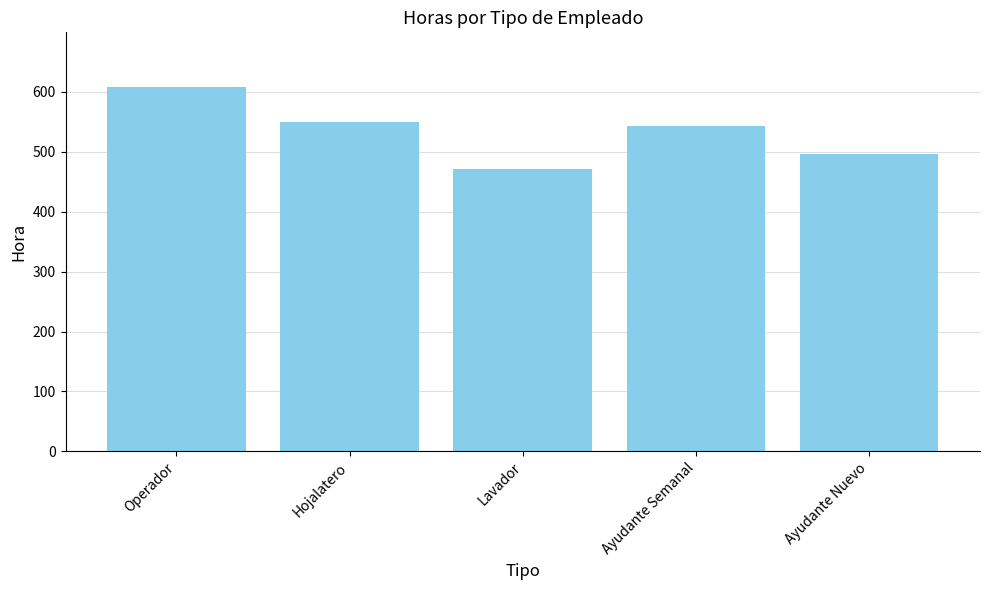

What is the value of the 1st bar from the left?

608.2